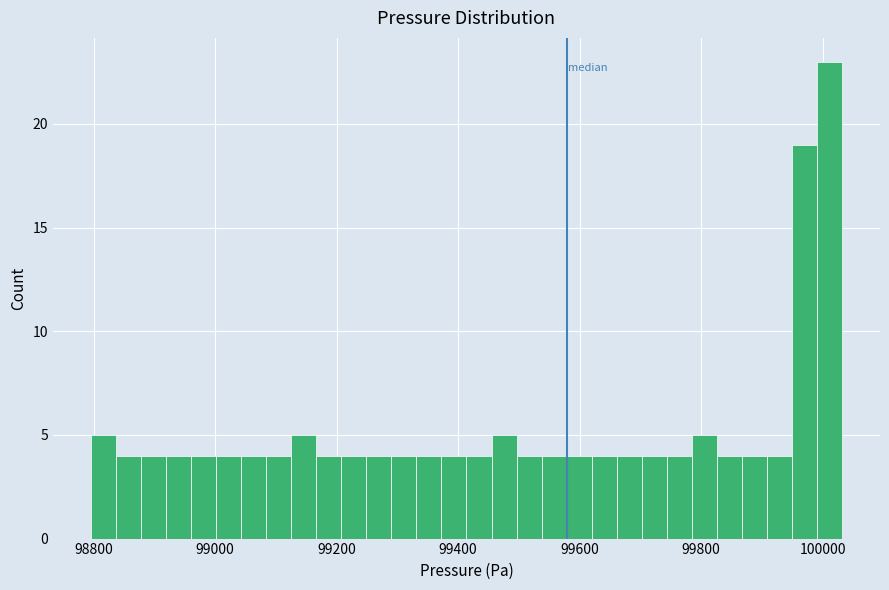

Around what value on the x-axis is the tallest bar? Give the approximate position of its centre, as read against the axis.

100020